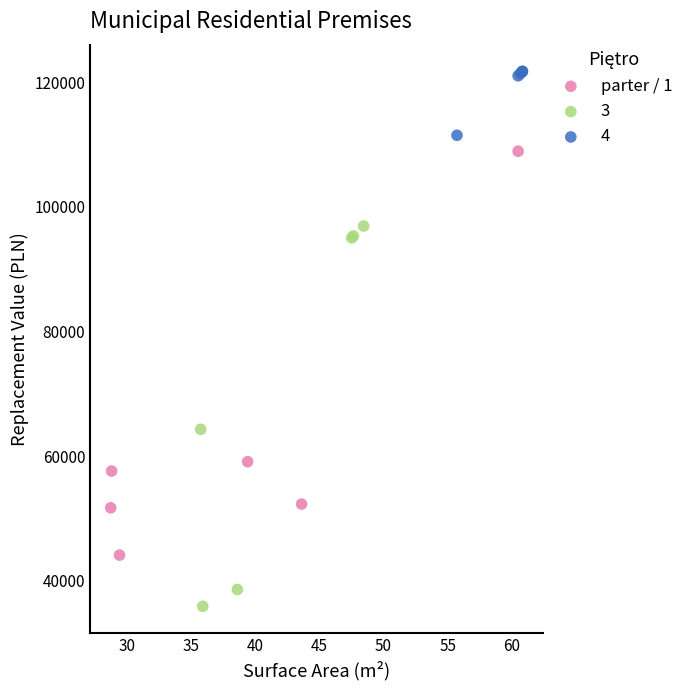

Which series has the widest spread of Y values?

3